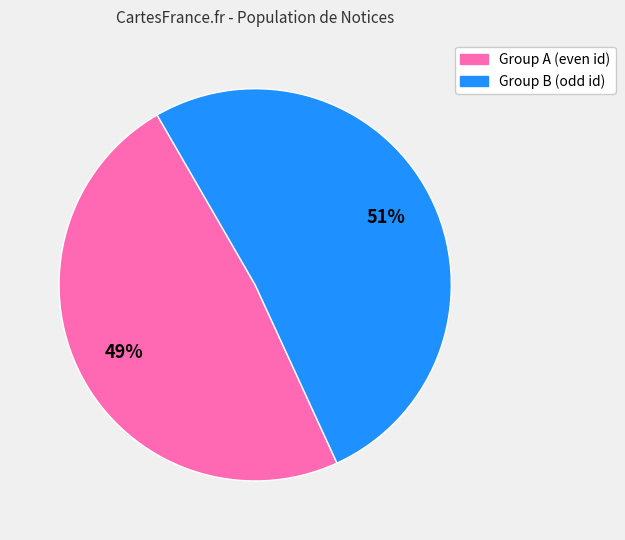

Combined, do Group B (odd id) and Group A (even id) account for over 50%?

Yes